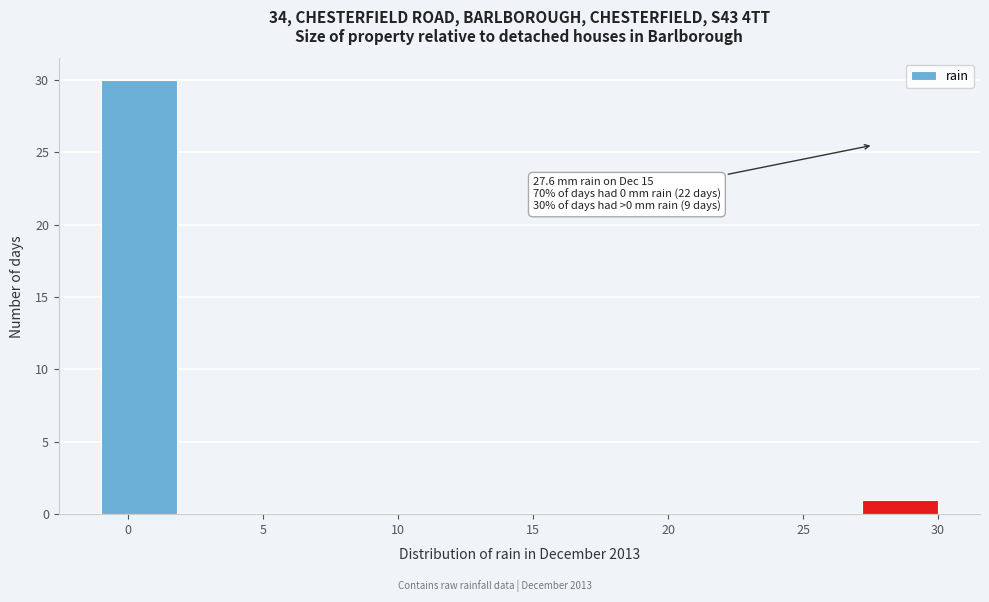

Over which range of the x-axis is the bar tallest?

-1.0 to 2.0